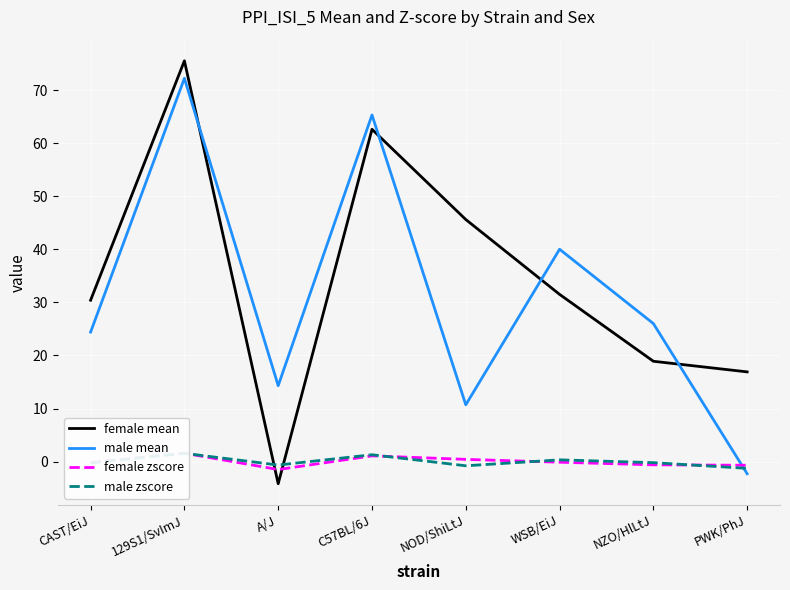

Is the value of female zscore at PWK/PhJ greater than the value of male zscore at NOD/ShiLtJ?

Yes